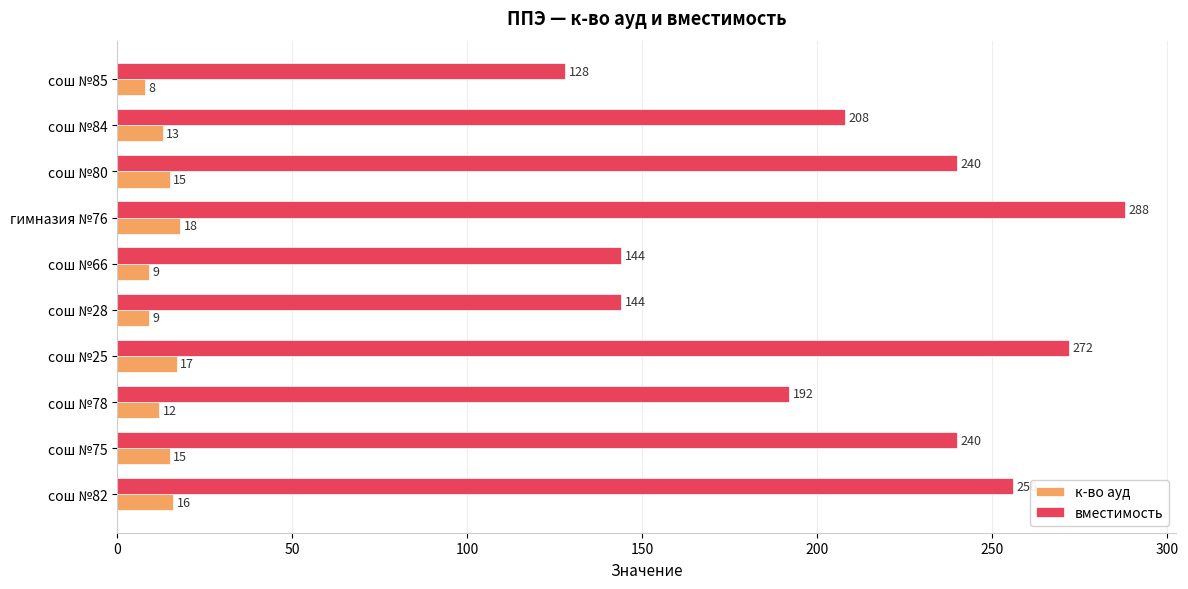

List the series in order of their overall mean, lowest first.

к-во ауд, вместимость